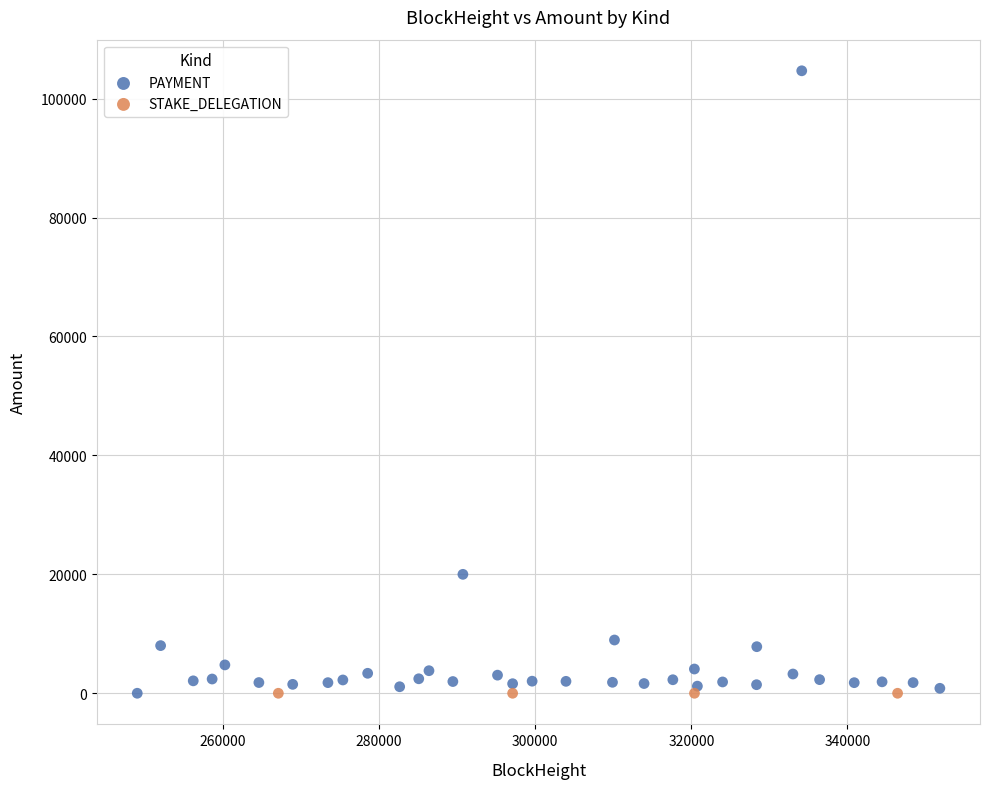

Which series reaches the maximum Y coordinate?

PAYMENT